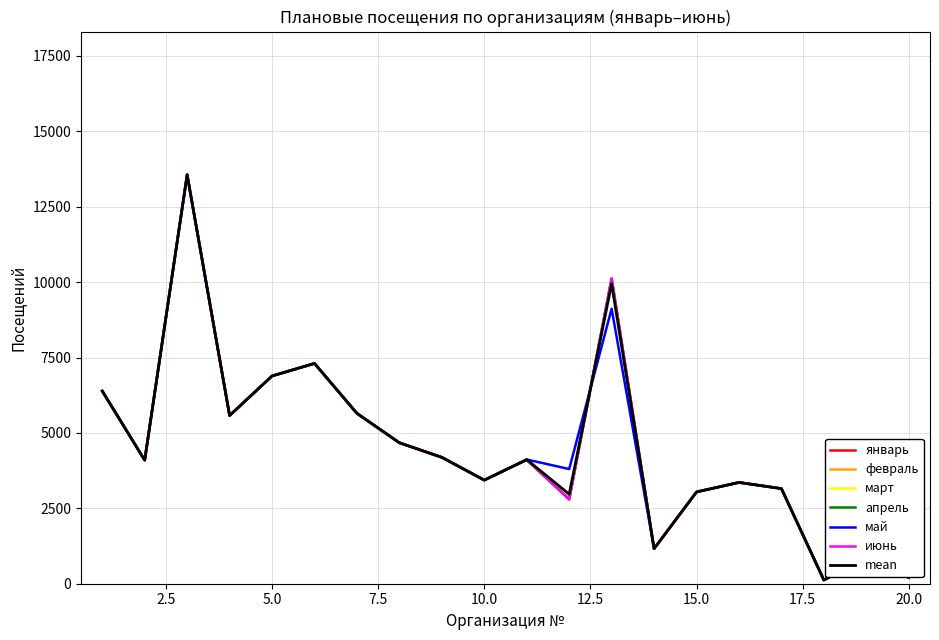

Which series has the widest spread of values?

март